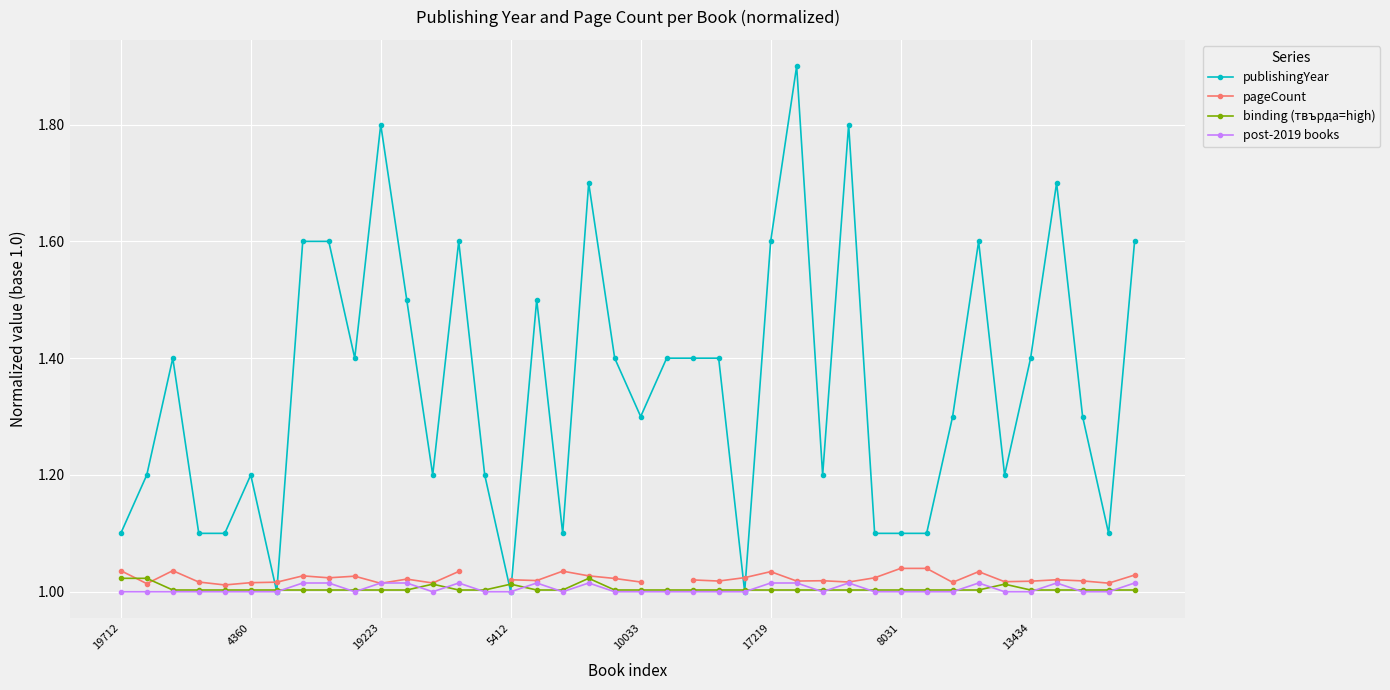

True or false: pageCount and binding (твърда=high) intersect in this chart.

True